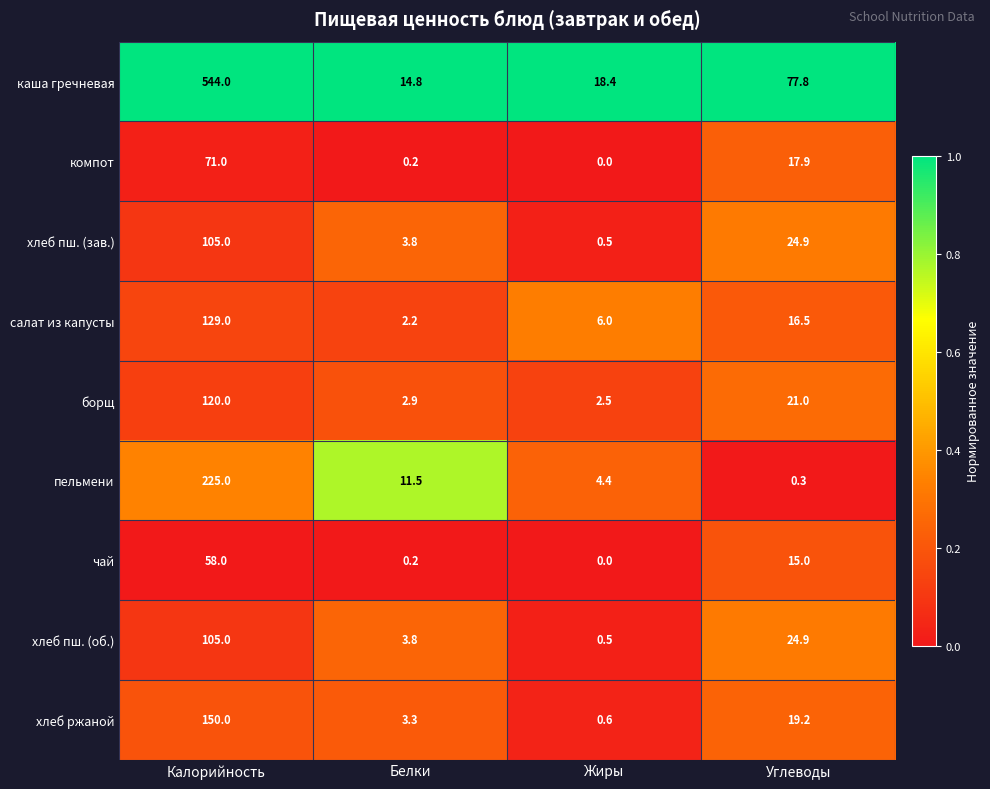

What is the difference between the highest and lowest values at Калорийность?

486.0